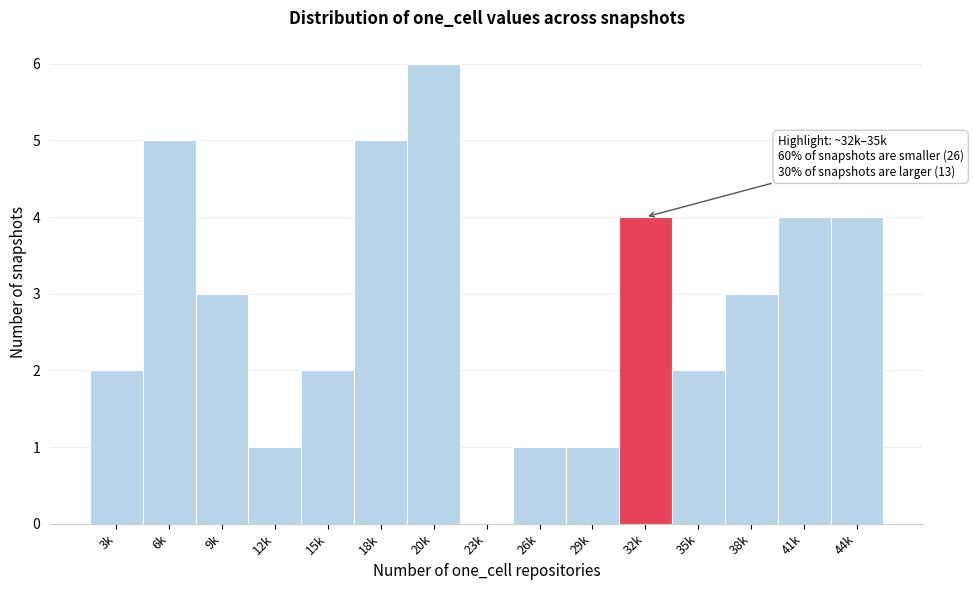

Reading left to right, list all the values displayed in this chart.

3k=2	6k=5	9k=3	12k=1	15k=2	18k=5	20k=6	23k=0	26k=1	29k=1	32k=4	35k=2	38k=3	41k=4	44k=4